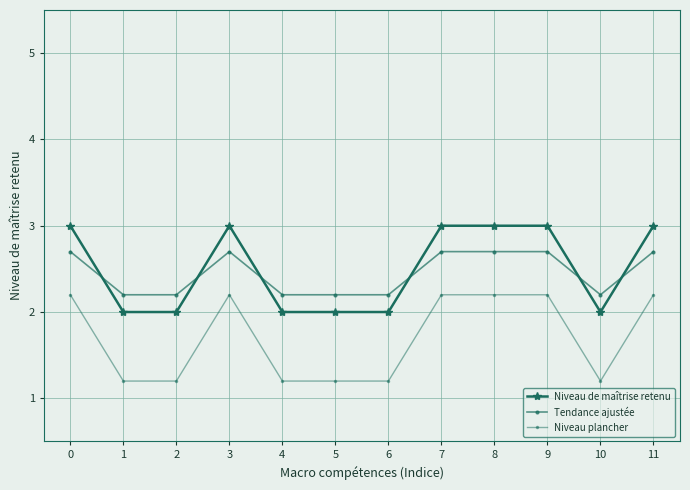

The Niveau plancher series shows 1.0 at 11. True or false?

False